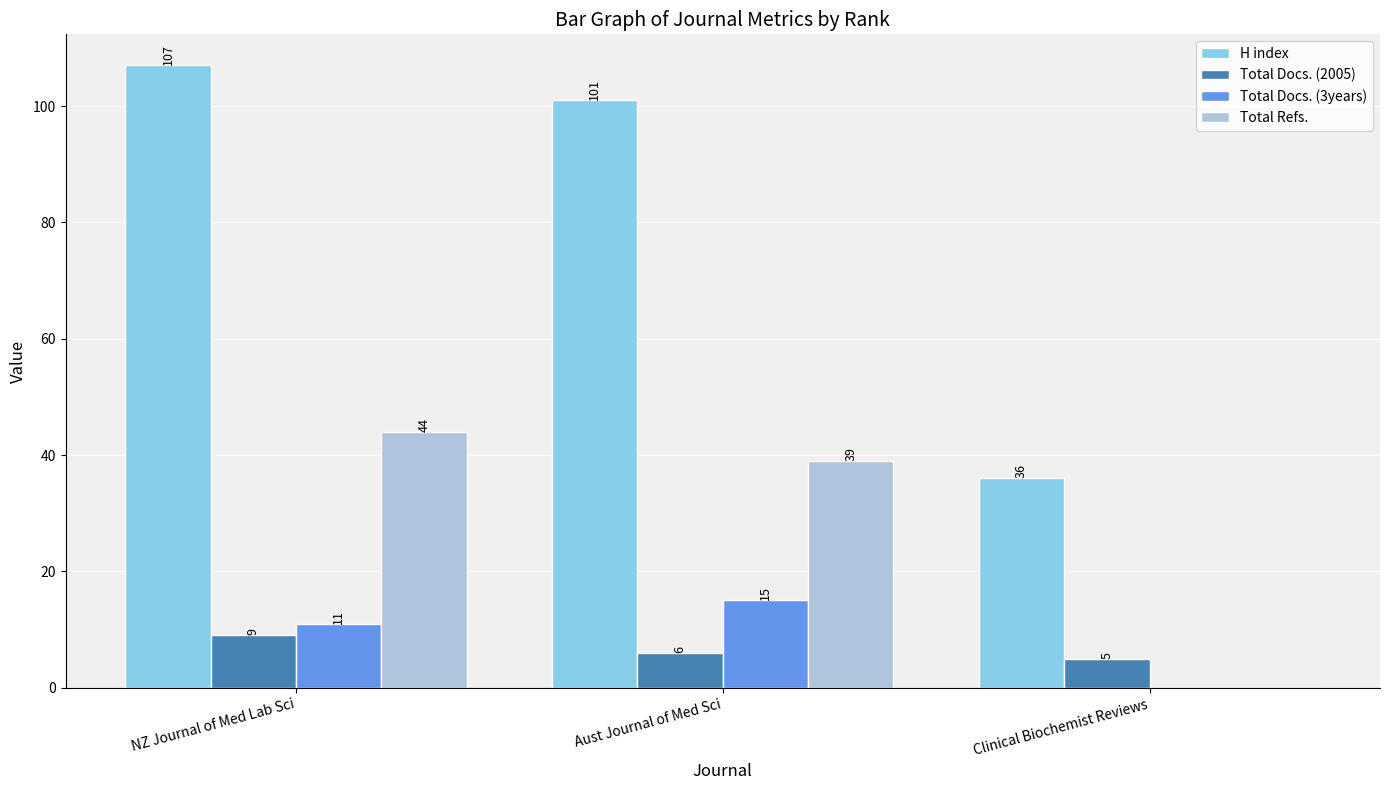

What is the sum of all H index values?

244